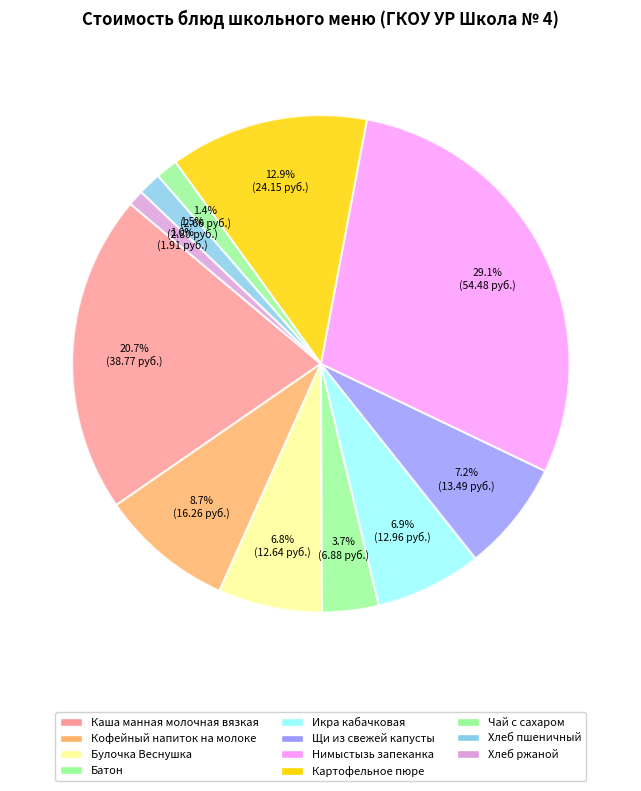

To the nearest percent, what is the difference between the Батон and Кофейный напиток на молоке slice percentages?

5%